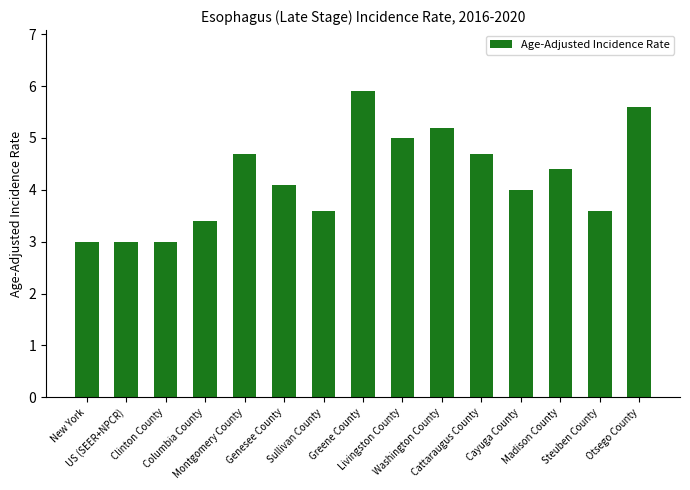

What is the sum of all values?

63.2